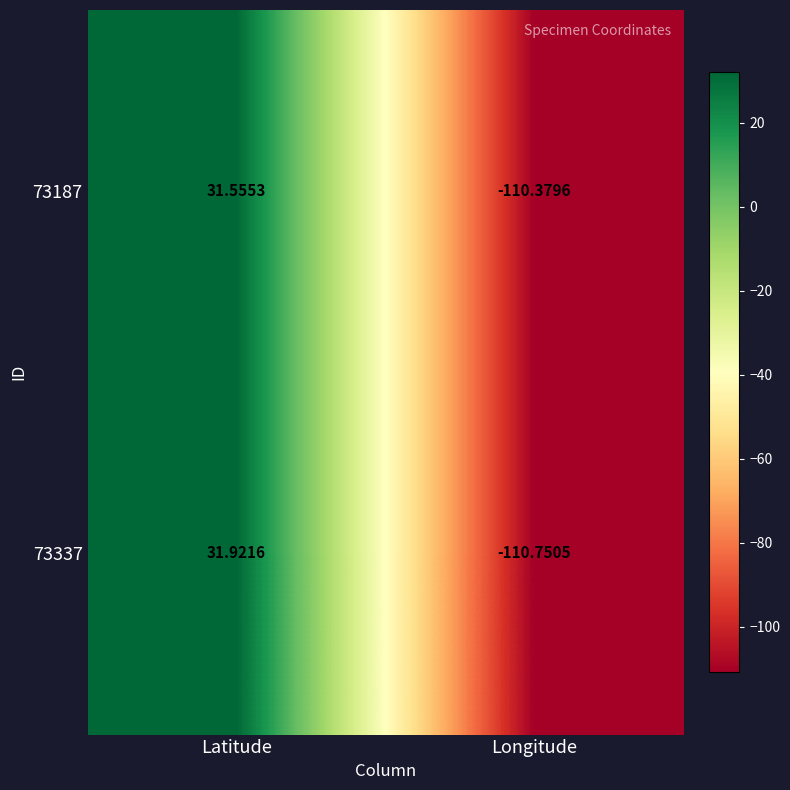

At which category does the chart reach its minimum across all series?

Longitude